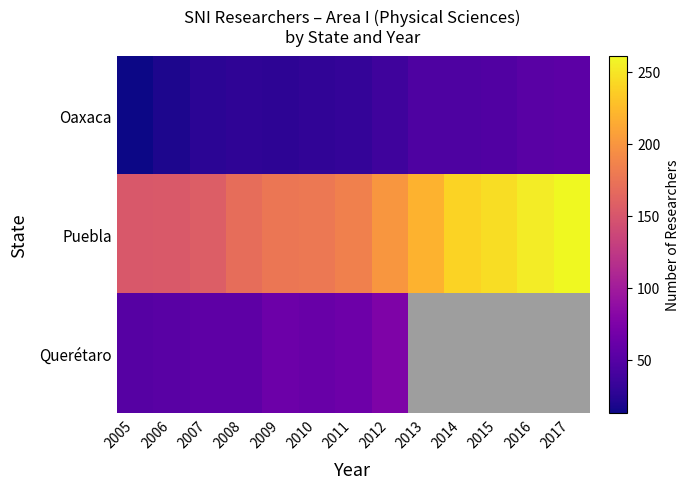

At 2011, list the series in order from smallest to largest.

Oaxaca, Querétaro, Puebla